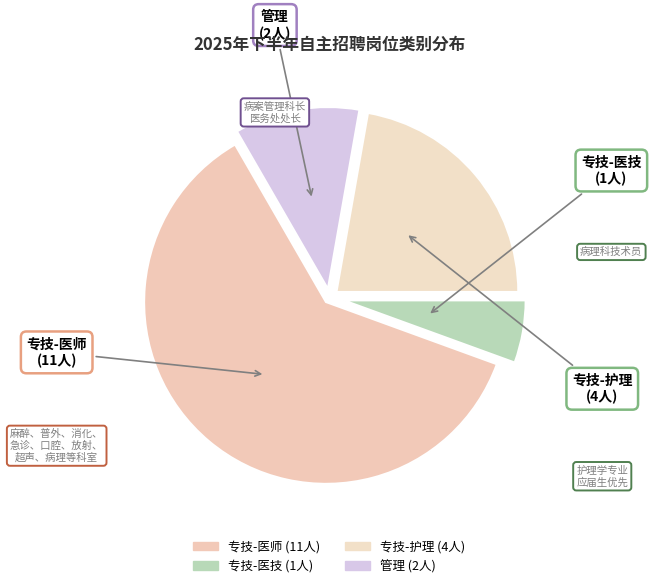

How many segments does this pie chart have?

4